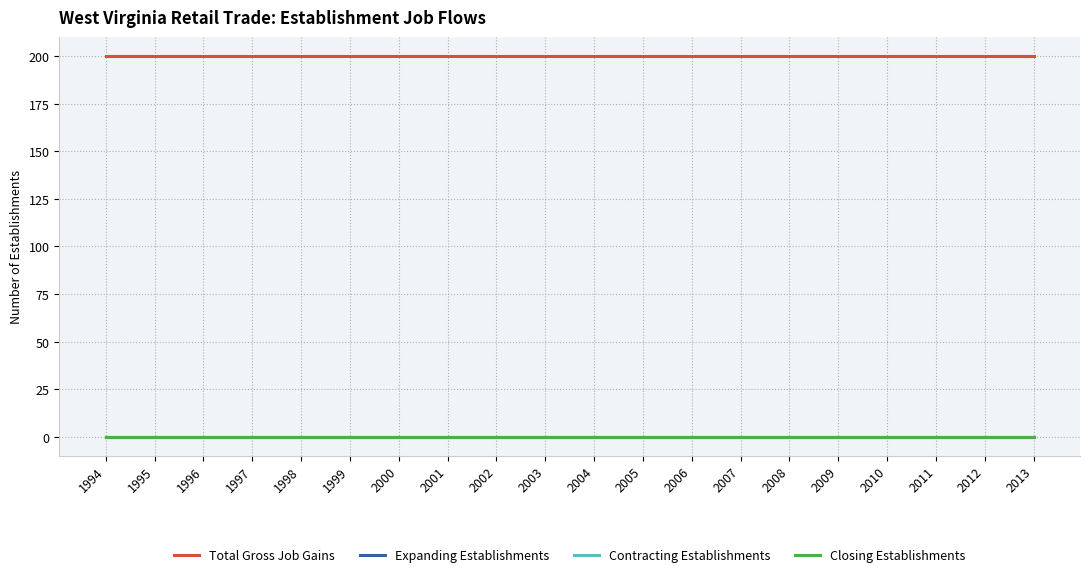

Does the chart display data point markers on the line(s)?

No